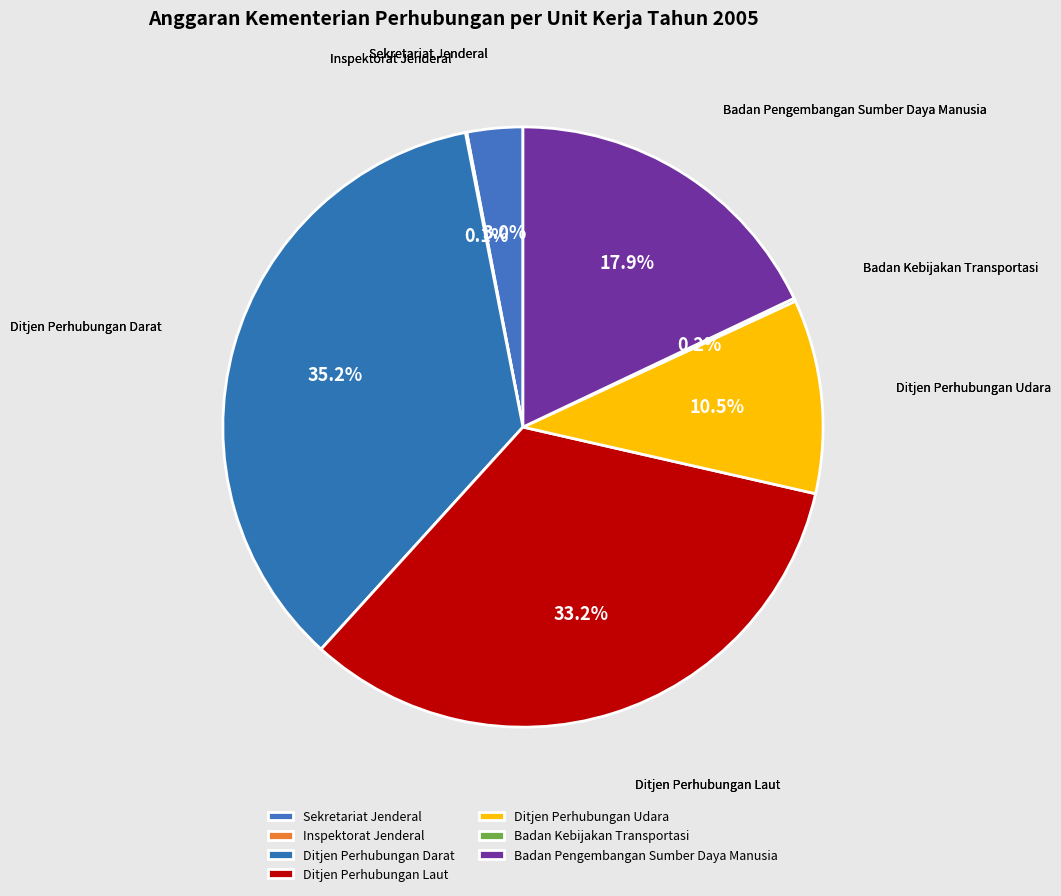

Which slice is the largest?

Ditjen Perhubungan Darat